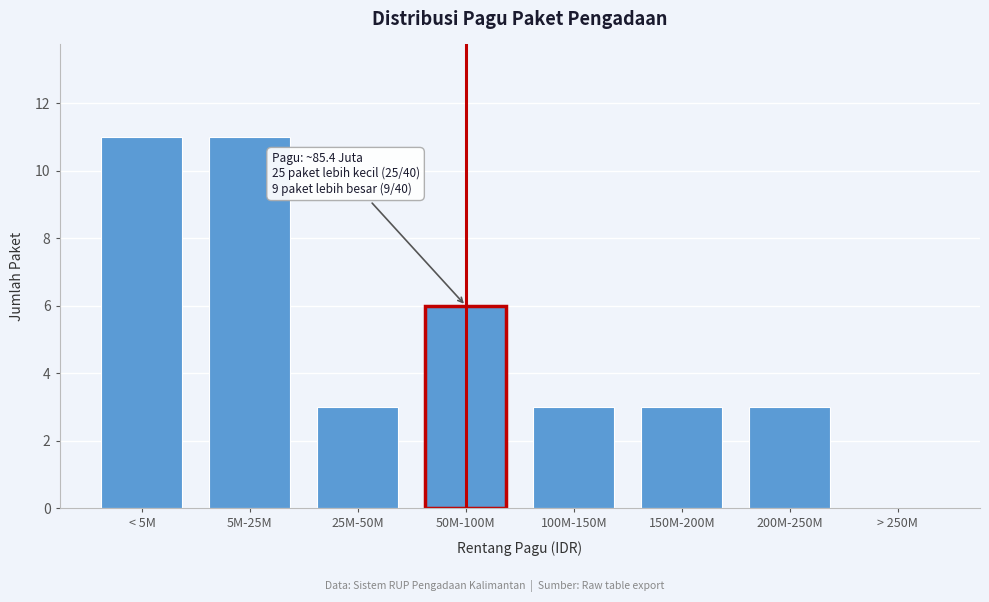

Reading left to right, list all the values displayed in this chart.

< 5M=11	5M-25M=11	25M-50M=3	50M-100M=6	100M-150M=3	150M-200M=3	200M-250M=3	> 250M=0